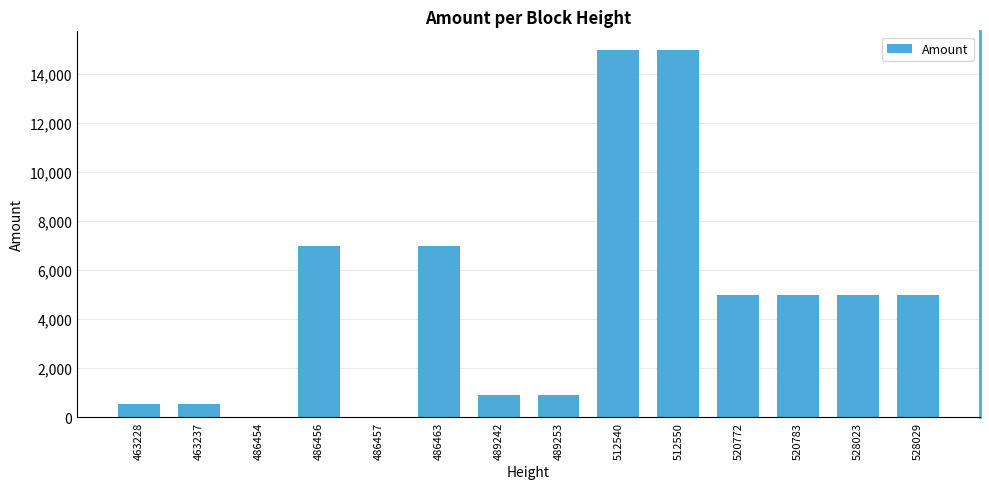

What is the average value?

4774